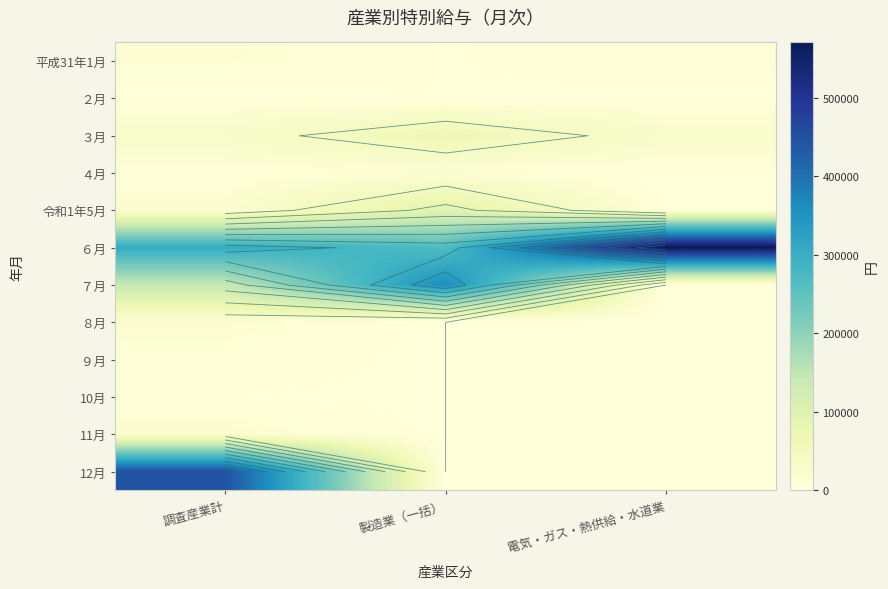

What is the sum of the 平成31年1月 values at 製造業（一括） and 電気・ガス・熱供給・水道業?

7354